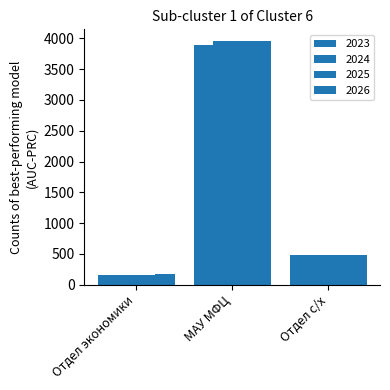

The value of 2023 at Отдел экономики is 160.0. True or false?

True